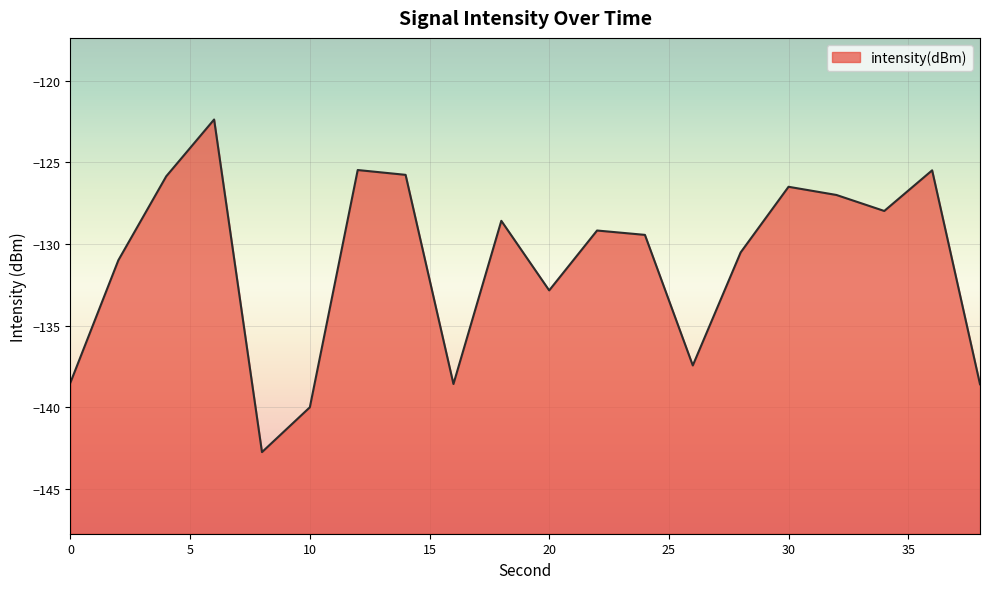

List the labels in order of value, smallest first.

8, 10, 38, 16, 0, 26, 20, 2, 28, 24, 22, 18, 34, 32, 30, 4, 14, 36, 12, 6